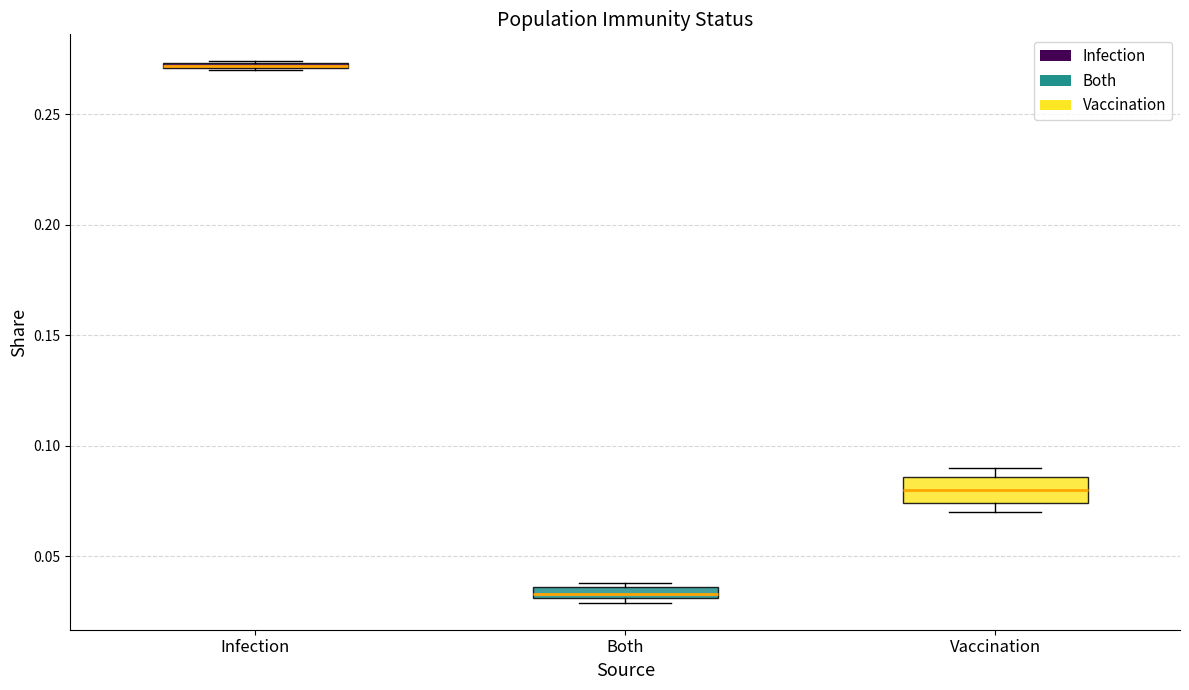

Where is the upper edge of the box for Infection on the y-axis? The values are not printed on the chart, so give them approximately, as read against the axis.

0.275